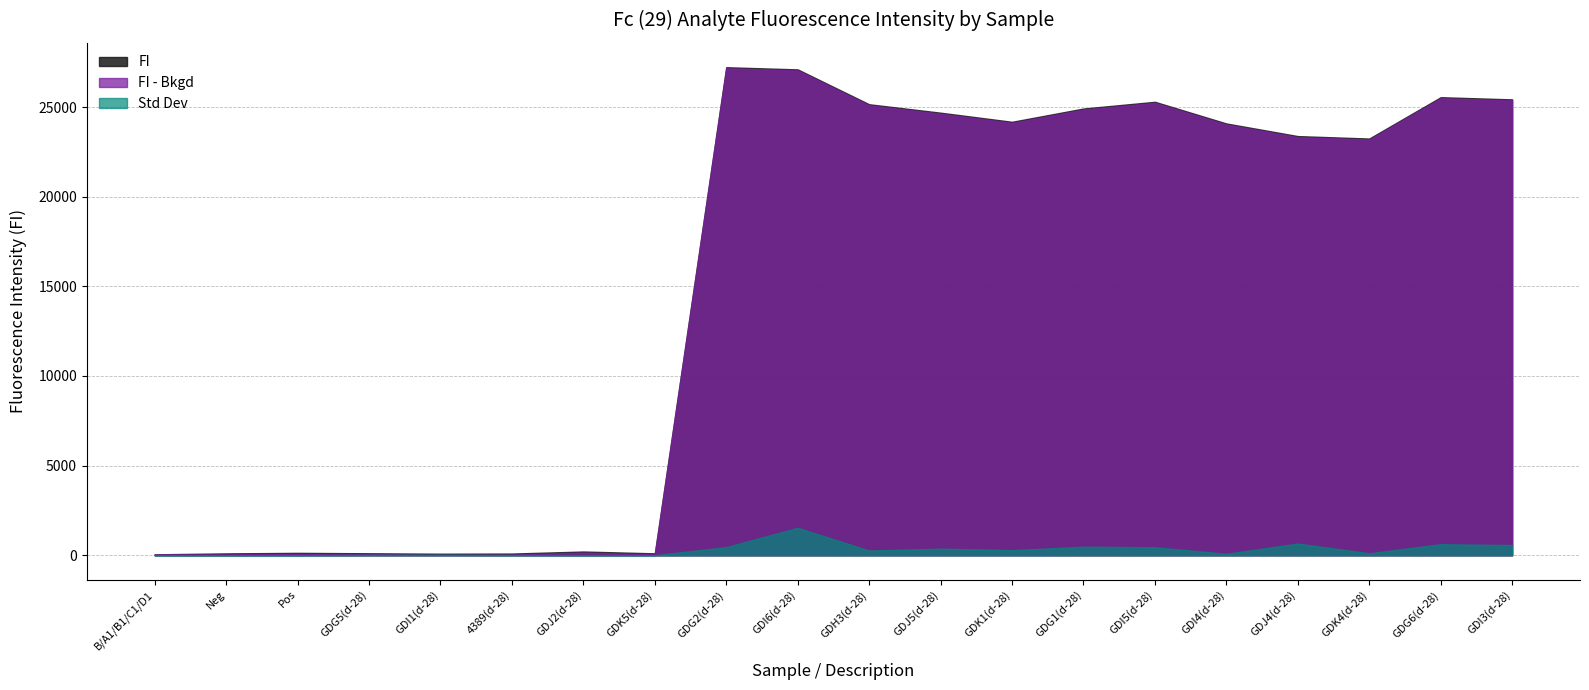

How many interior local peaks does the FI - Bkgd series have?

5